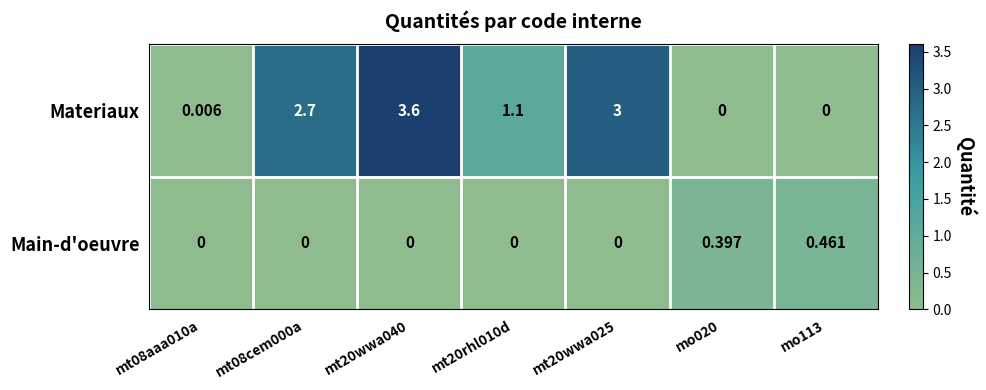

Which series changed the most between mt20rhl010d and mt20wwa025?

Materiaux